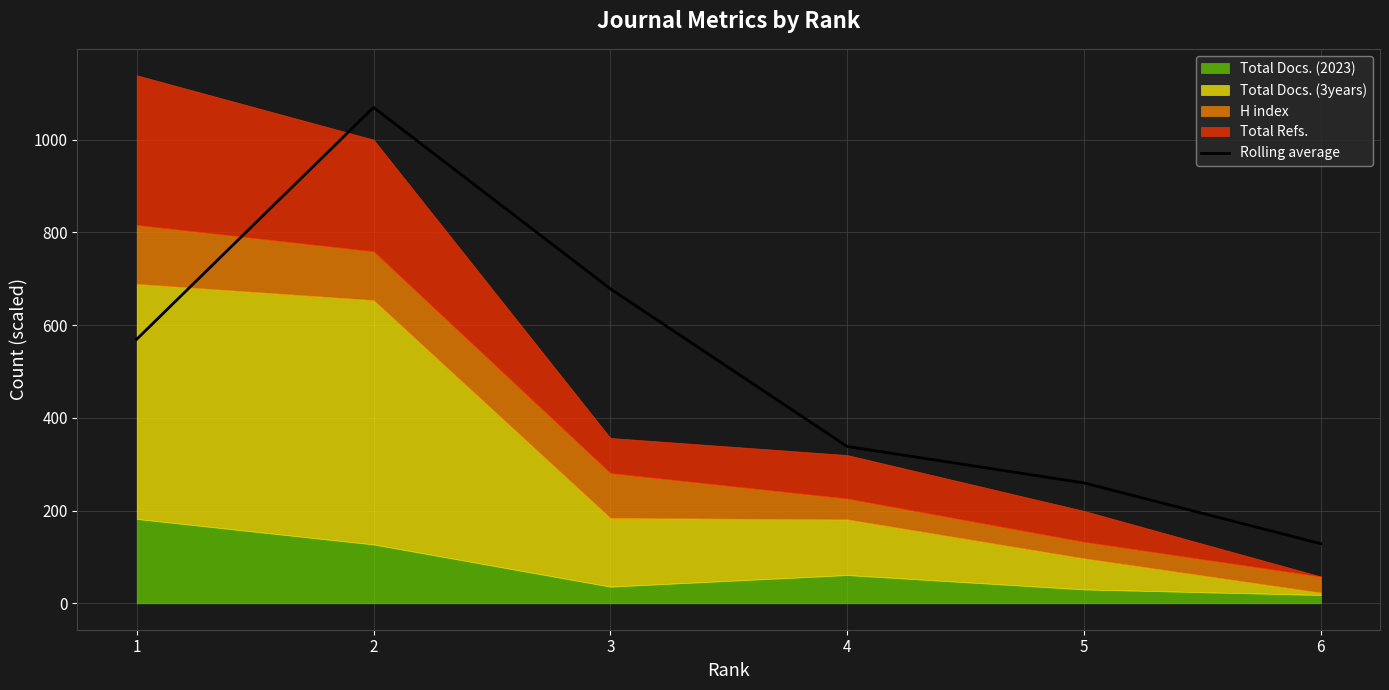

Where is the first local maximum?

2